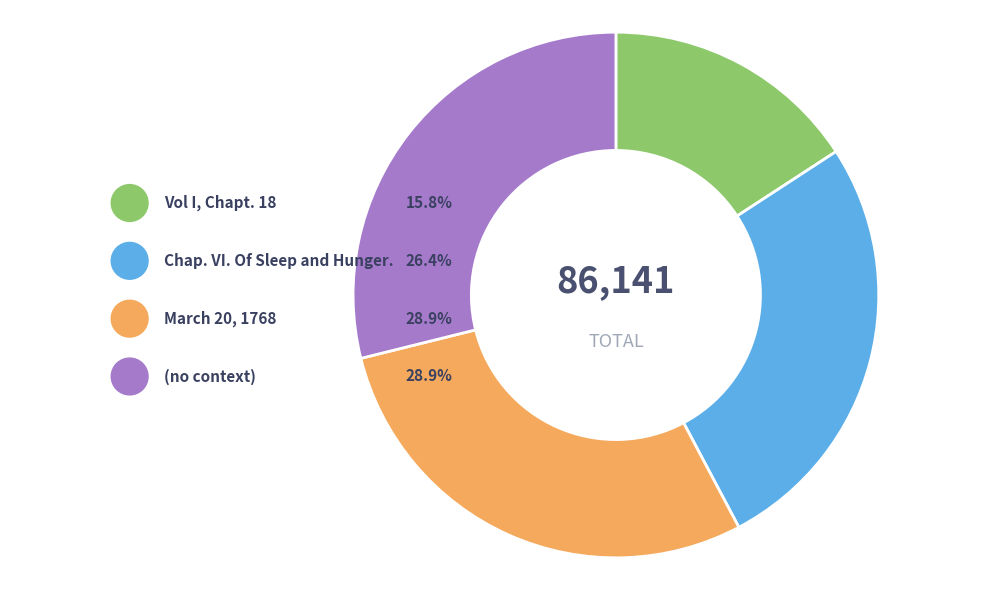

True or false: March 20, 1768 accounts for 15% of the total.

False